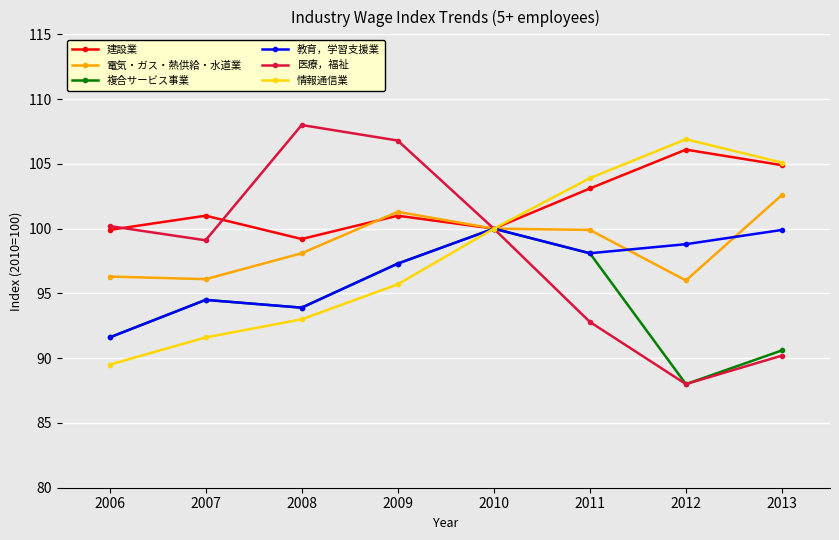

What is the difference between the maximum and minimum values in the 医療，福祉 series?

20.0